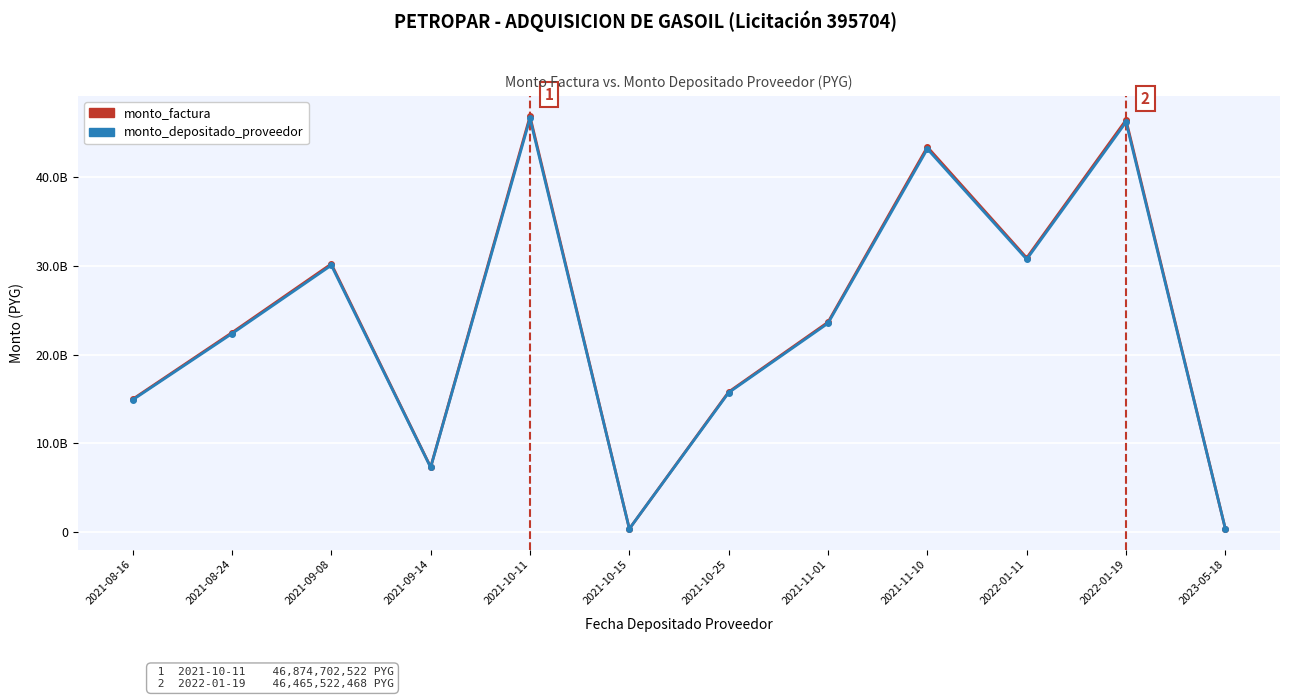

What is the minimum value for monto_factura?

345233134